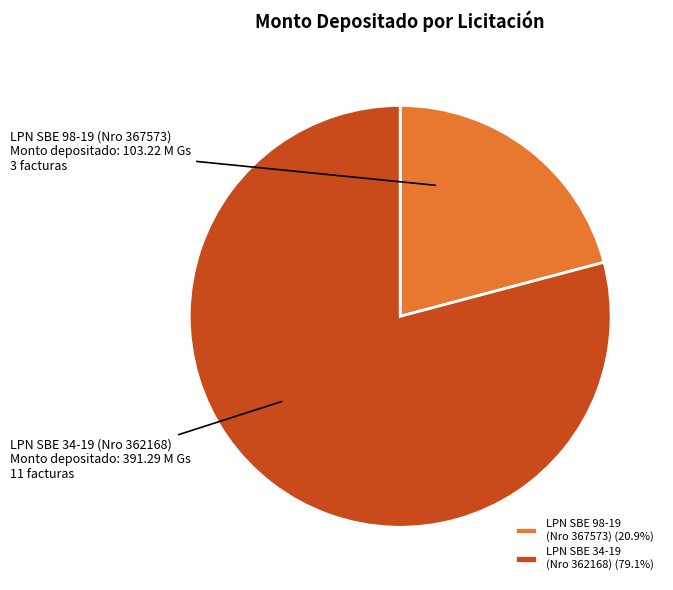

Is there any slice that represents more than half of the pie?

Yes